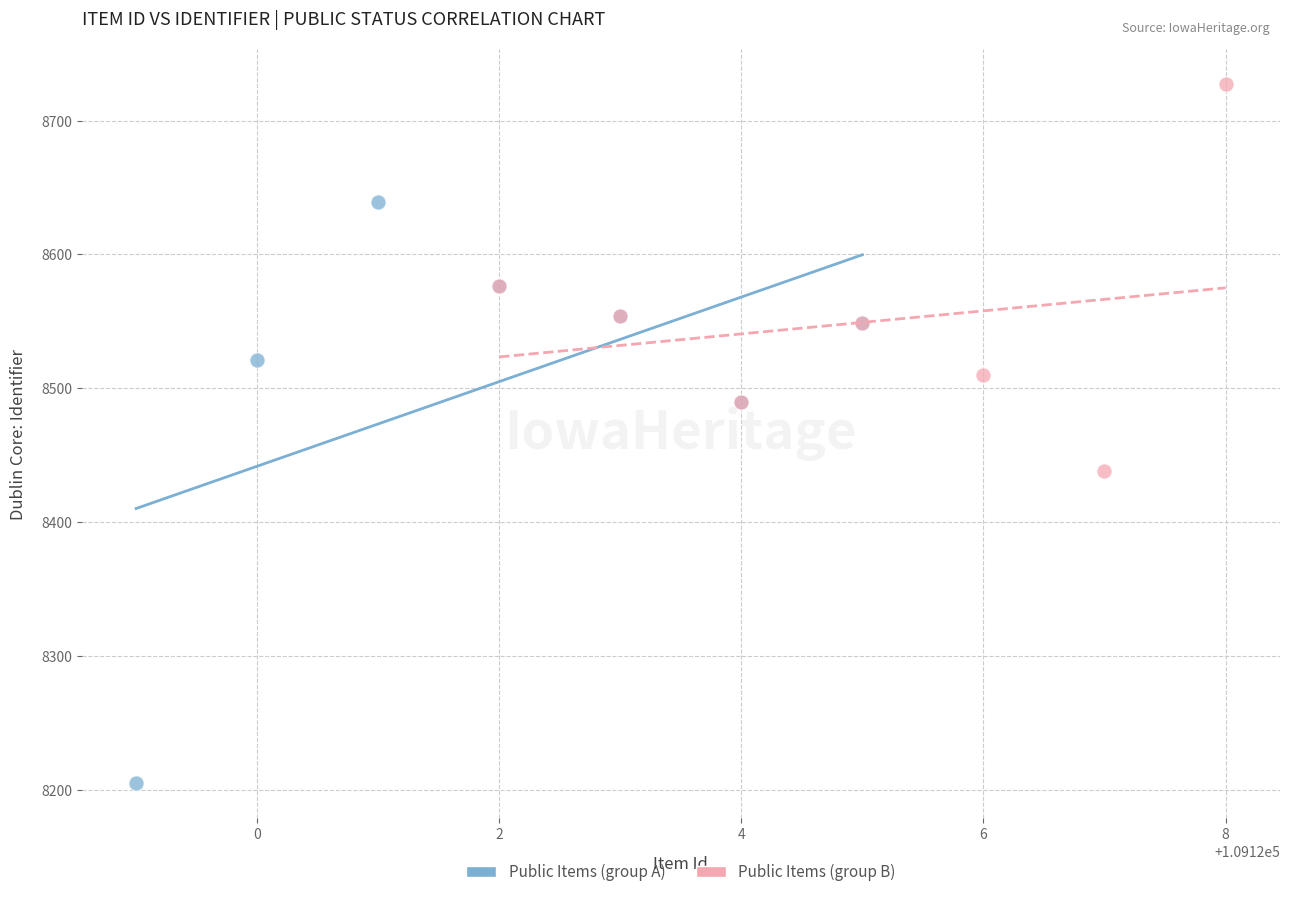

Which series reaches the maximum Y coordinate?

Public Items (group B)